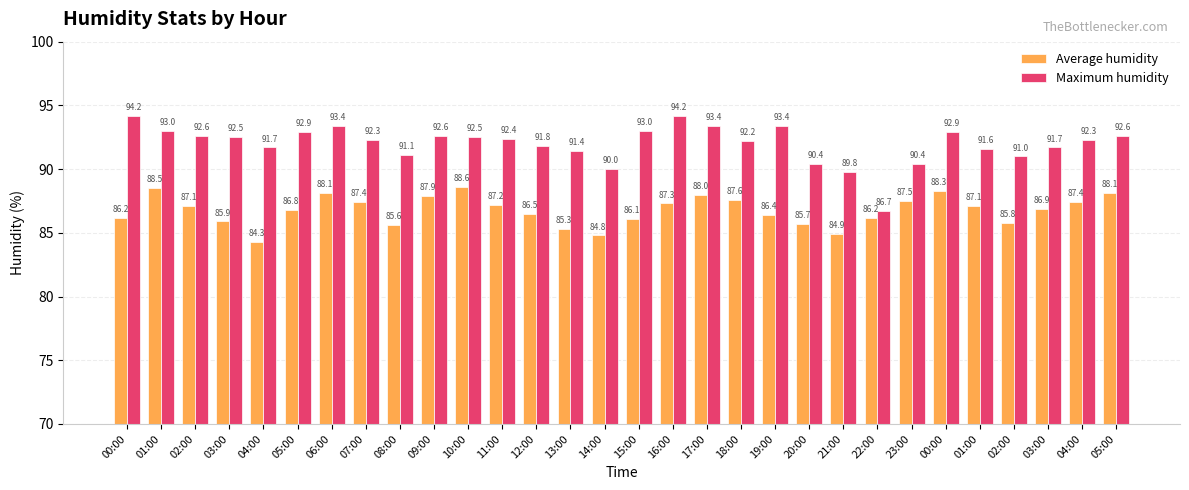

At which category is the sum across all series the highest?

01:00